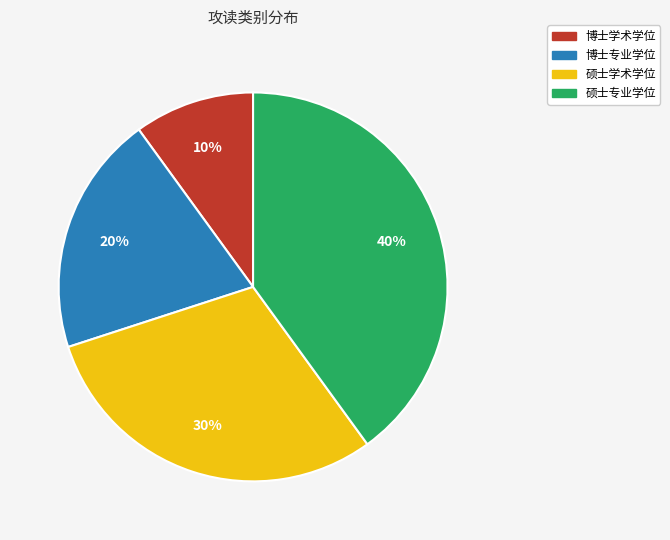

What percentage is the 硕士学术学位 slice, to the nearest percent?

30%